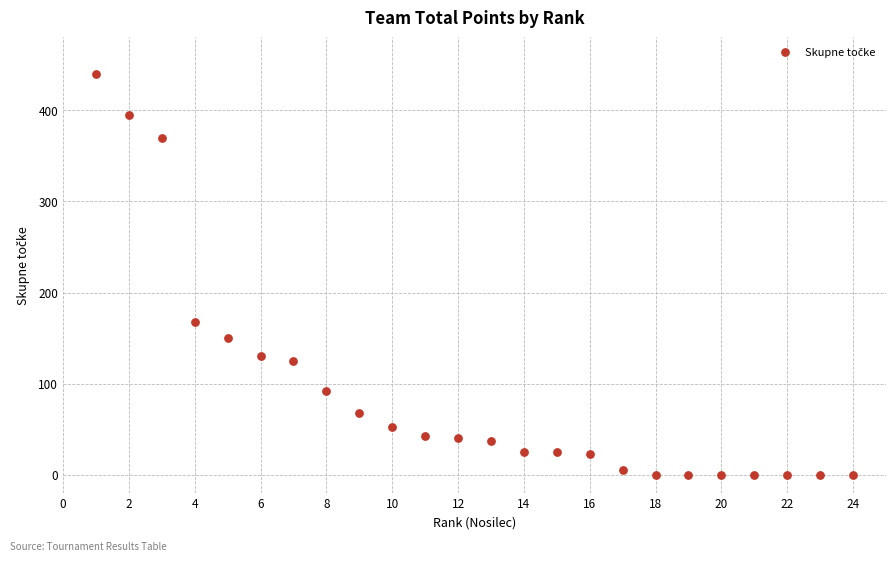

What Y value in the scatter plot is closest to 220?

167.5